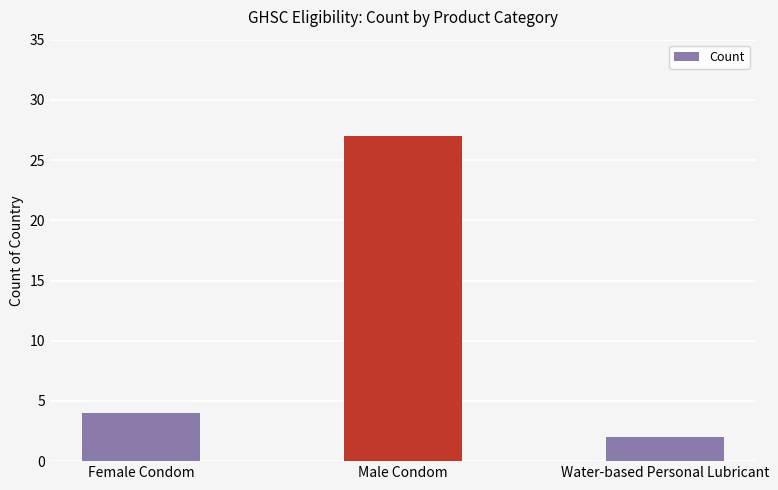

Which has a higher value, Male Condom or Female Condom?

Male Condom